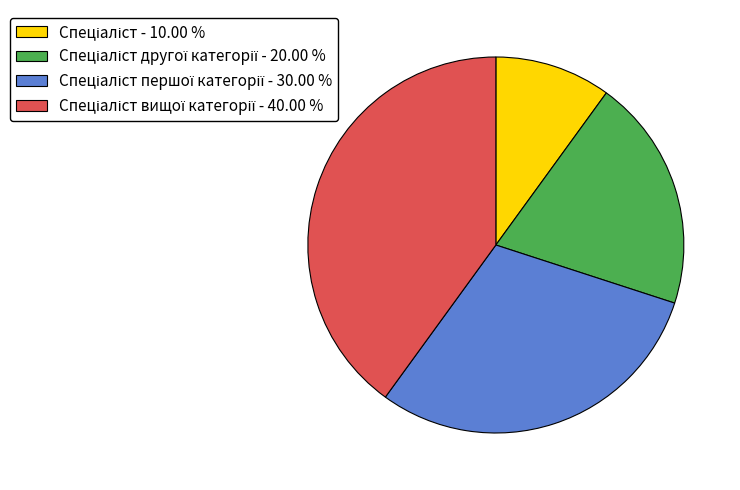

How many segments does this pie chart have?

4